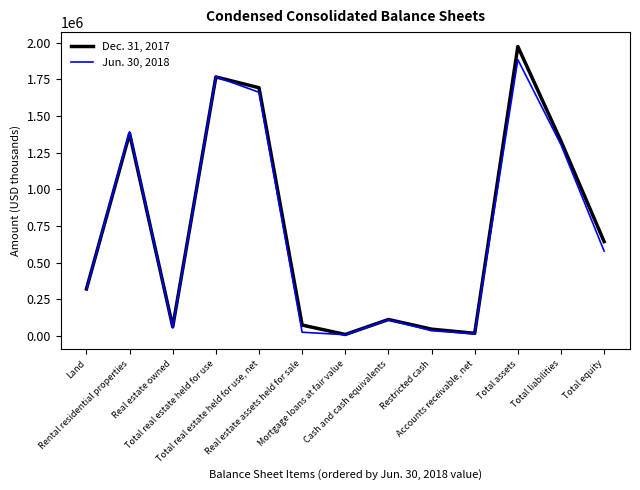

What is the average value of the Jun. 30, 2018 series?

705482